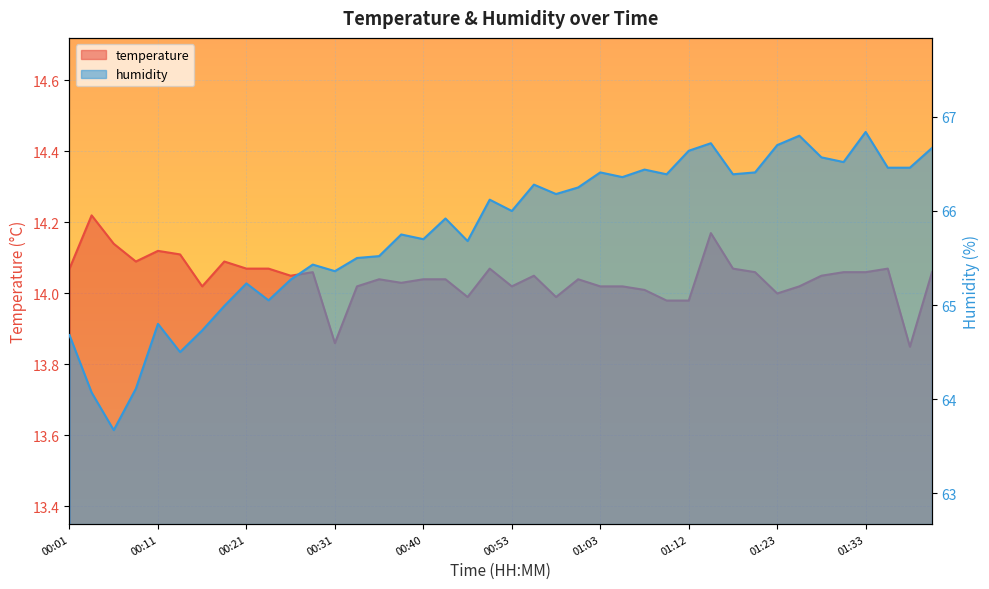

How many distinct data groups are displayed?

2